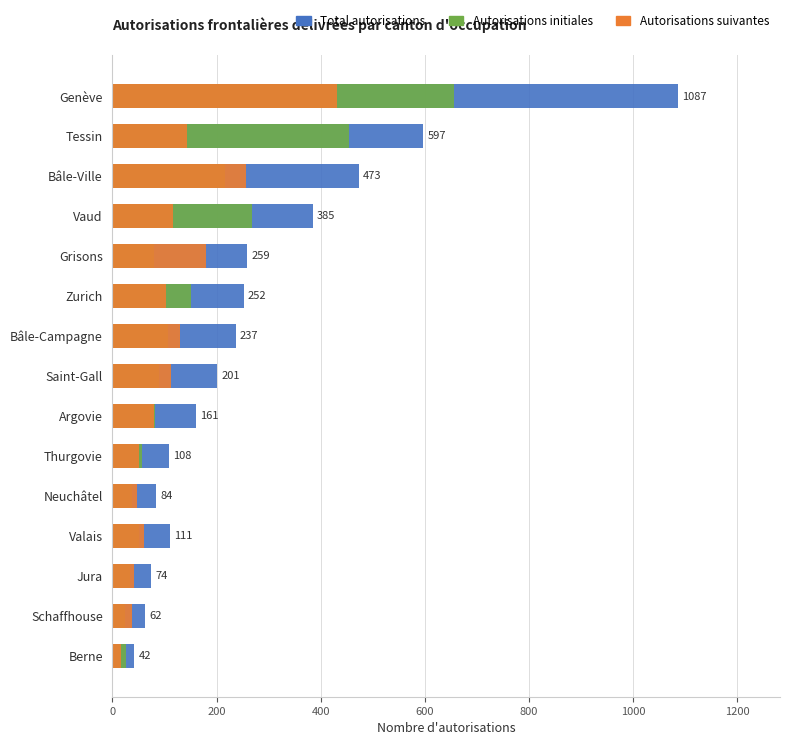

Which series has the largest total across all categories?

Total autorisations